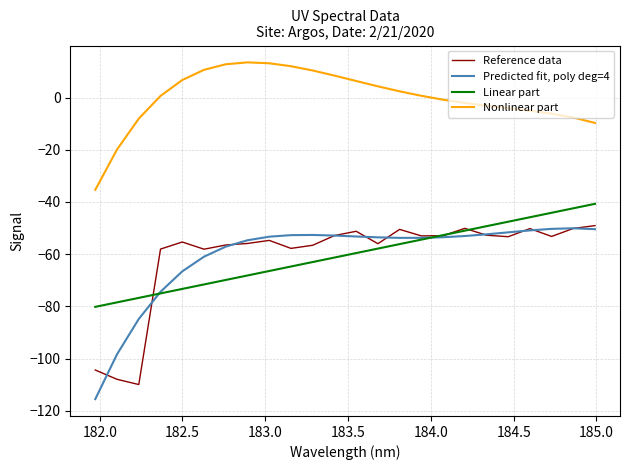

What are all the series names shown in the legend?

Reference data, Predicted fit, poly deg=4, Linear part, Nonlinear part